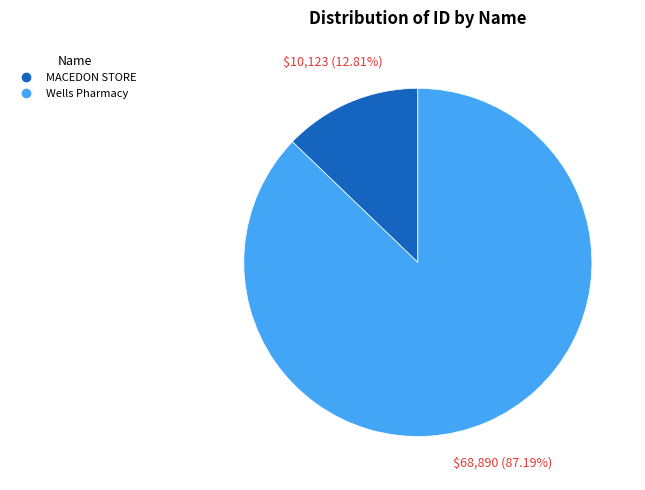

Rank the categories by value from lowest to highest.

MACEDON STORE, Wells Pharmacy